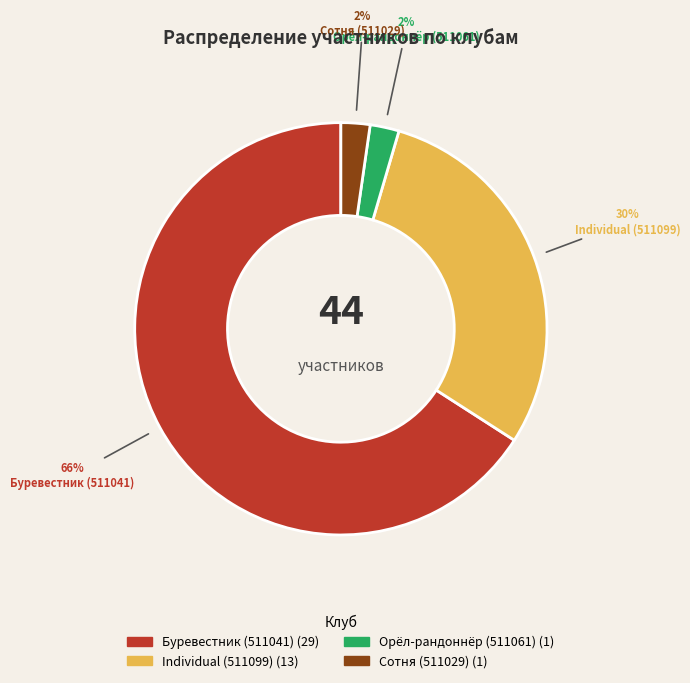

How many slices are in this pie chart?

4